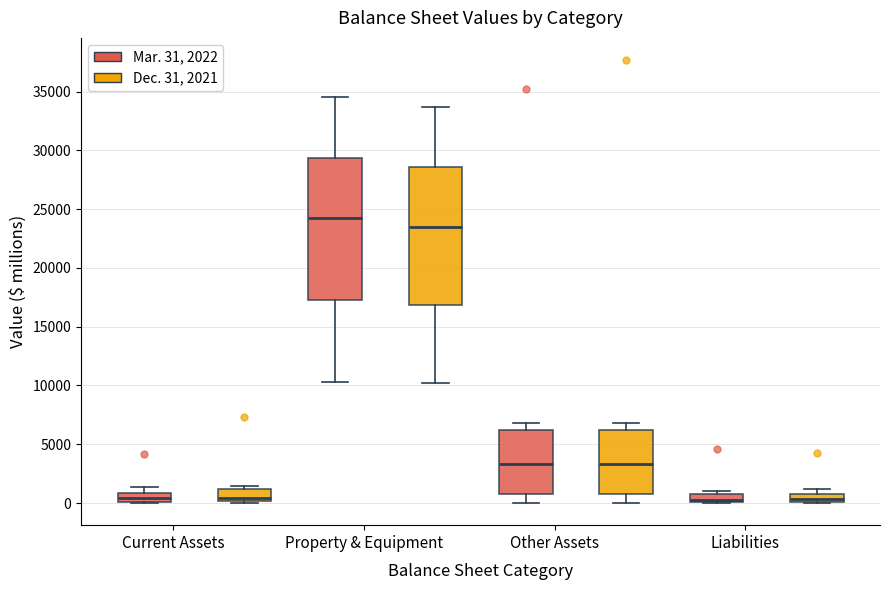

Where does the median line of the box for Other Assets (Dec. 31, 2021) sit on the y-axis? The values are not printed on the chart, so give them approximately, as read against the axis.

3500